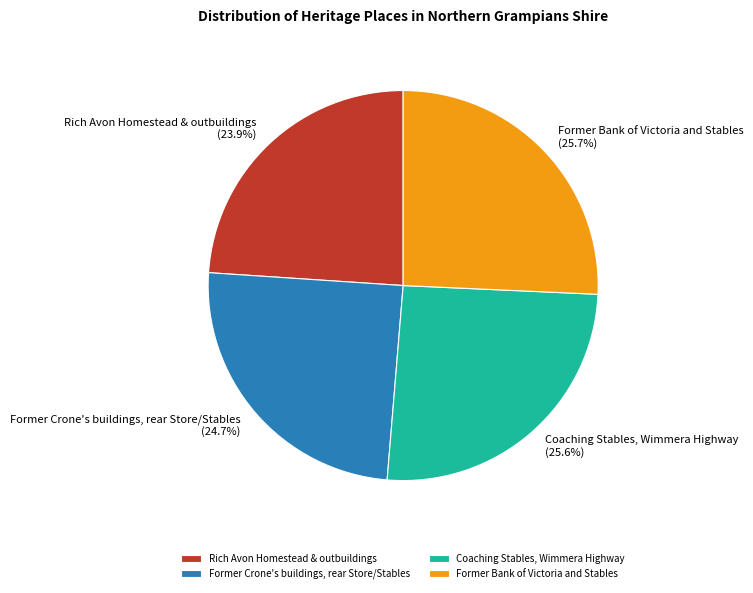

Between Former Bank of Victoria and Stables and Rich Avon Homestead & outbuildings, which is larger?

Former Bank of Victoria and Stables